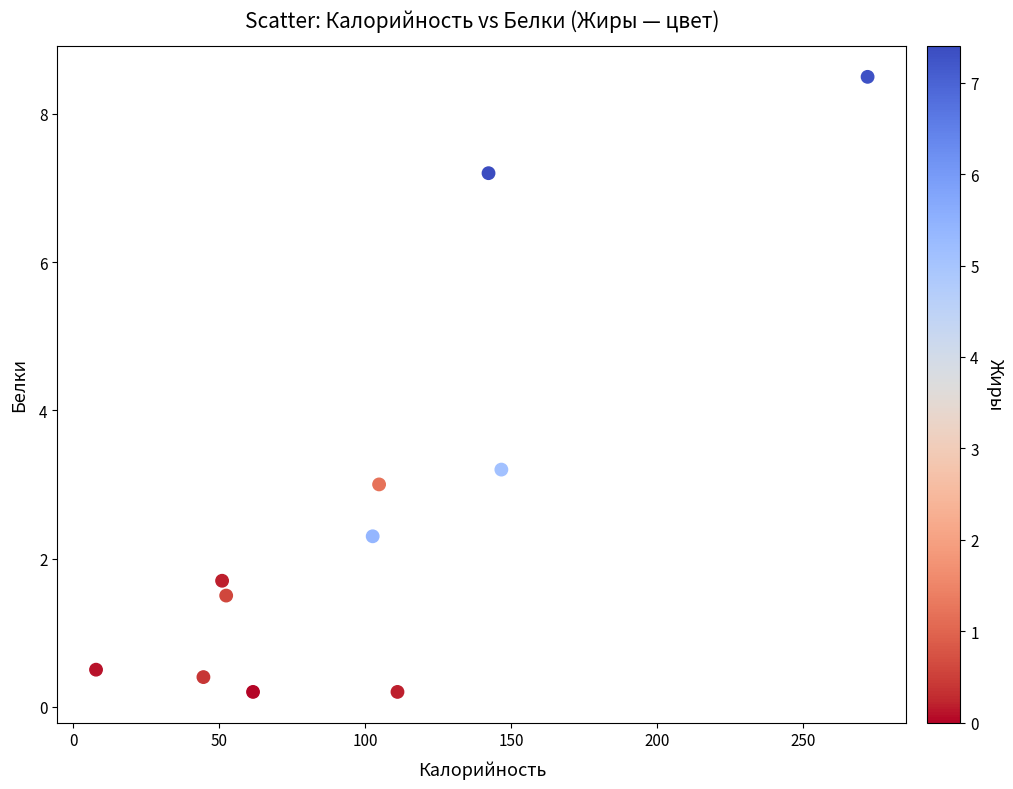

What is the range of X values (max minus min)?

264.4